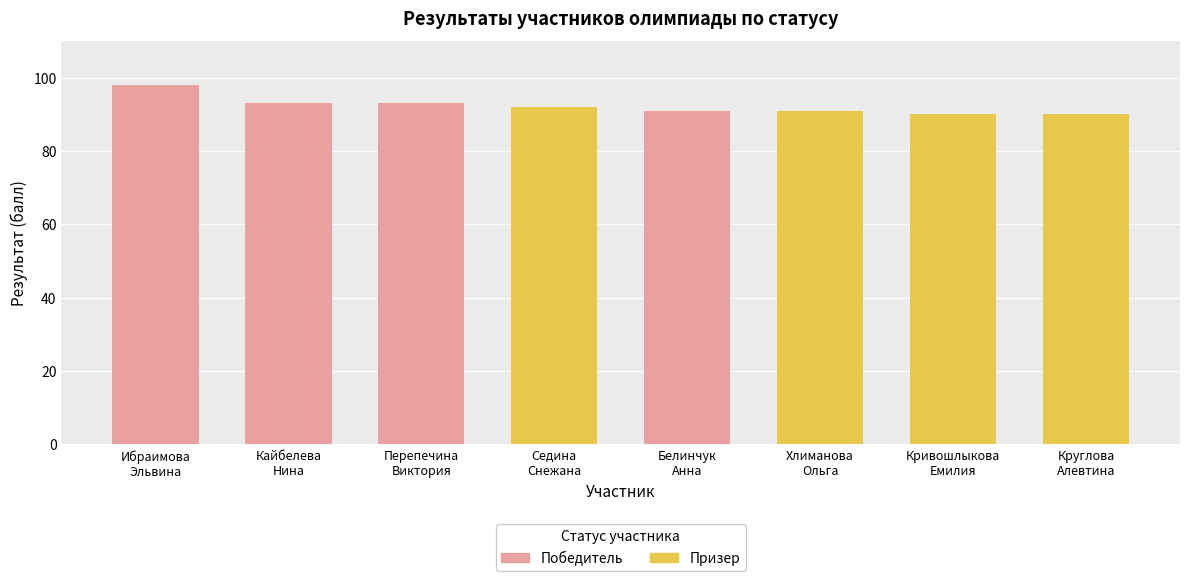

How many distinct data groups are displayed?

2